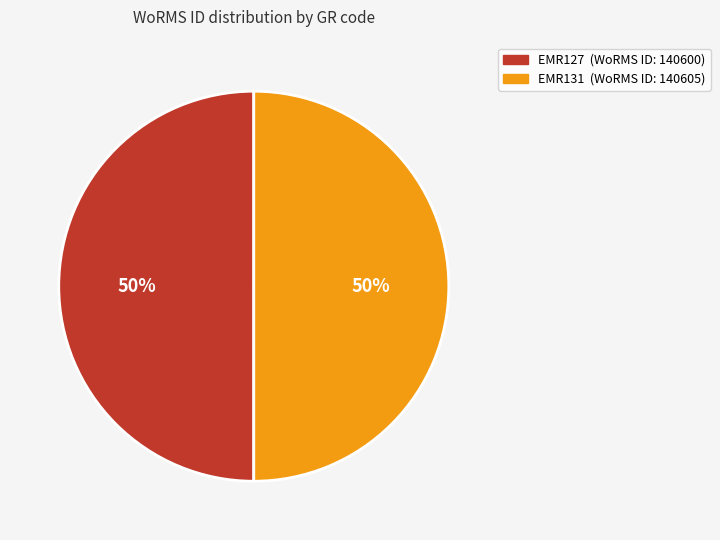

Approximately how many times larger is the value at EMR131 compared to EMR127?

1.0